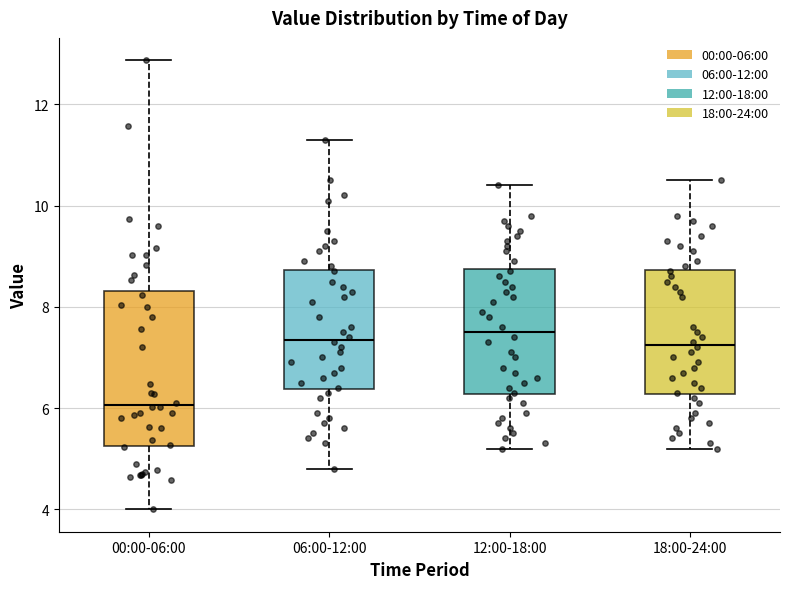

Comparing the boxes themselves (not the whiskers), which one is the tallest?

00:00-06:00